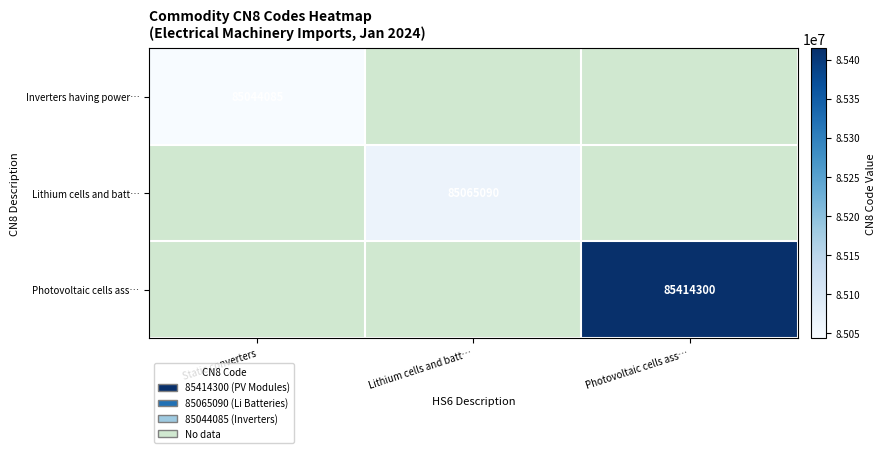

True or false: Photovoltaic cells ass… has a value of 127440425 at Photovoltaic cells ass….

False